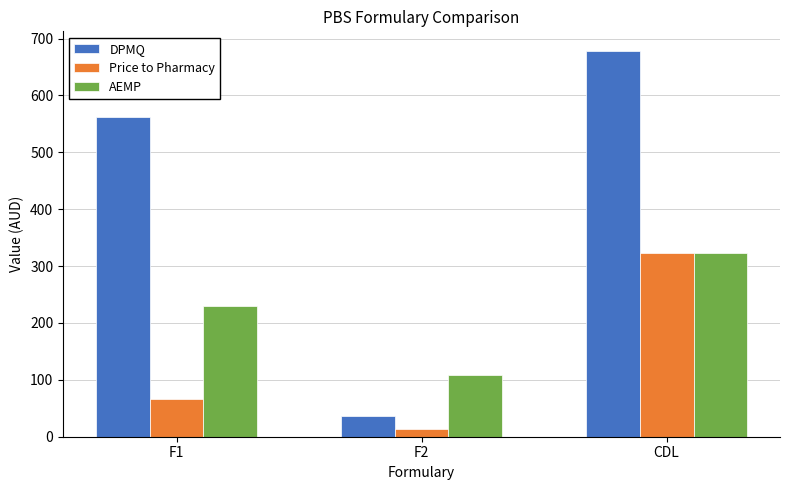

Between F1 and F2, which series saw the biggest shift?

DPMQ